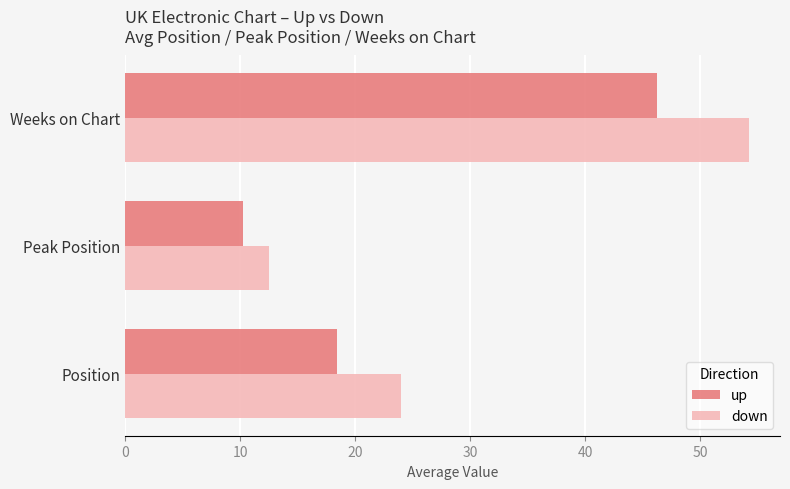

Rank the series at Position from lowest to highest value.

up, down